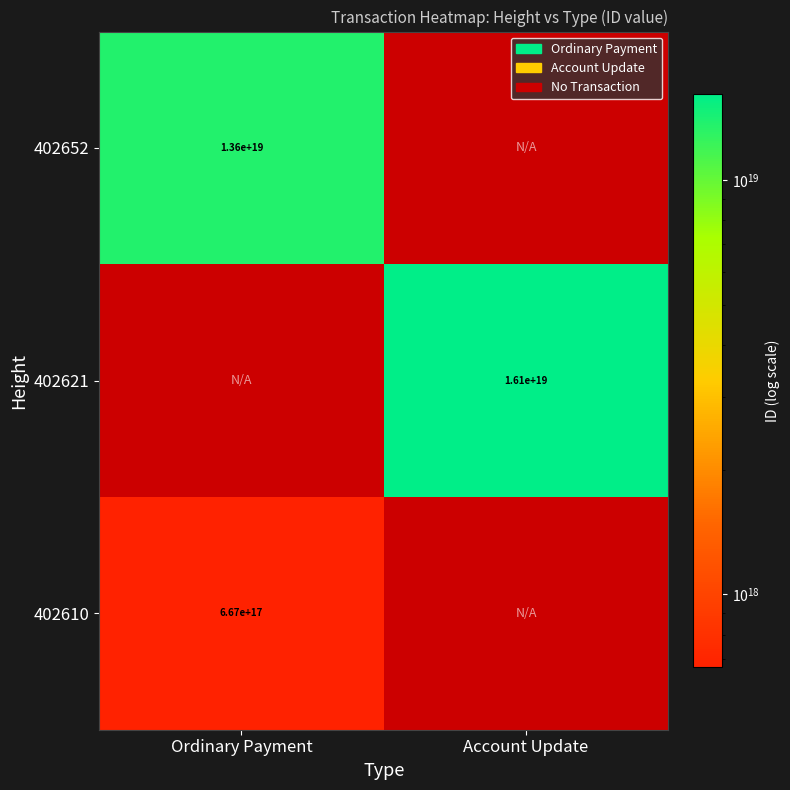

Which category has the highest value across all series?

Account Update